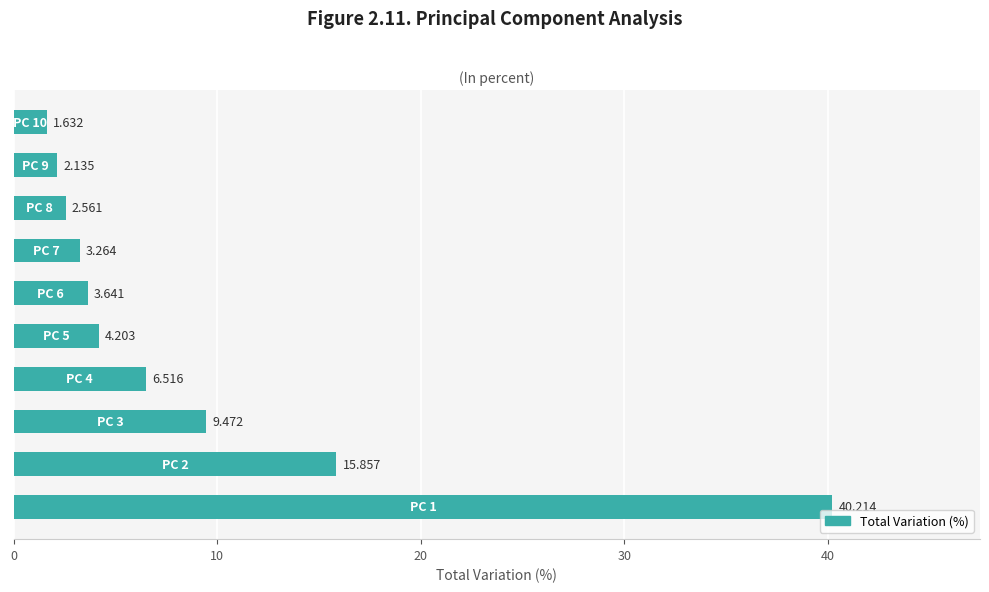

Count the number of values greater than 4.

5